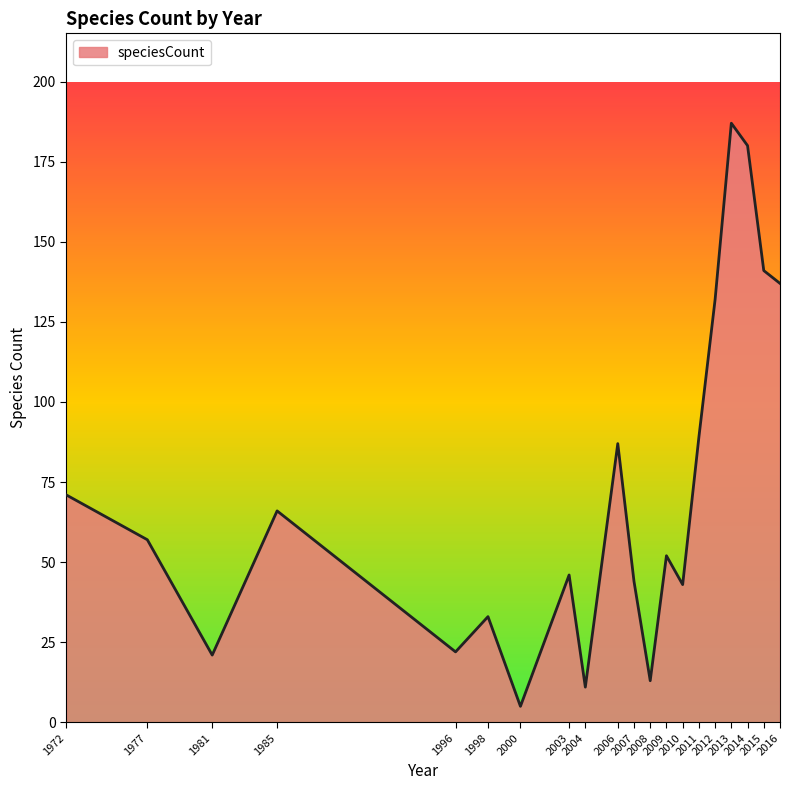

The chart shows a value of 57 at 1977. True or false?

True